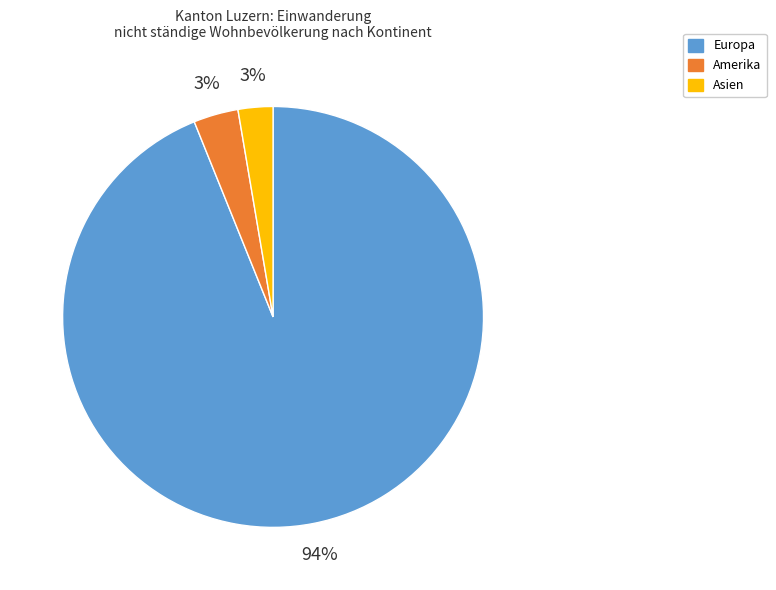

How many slices are in this pie chart?

3